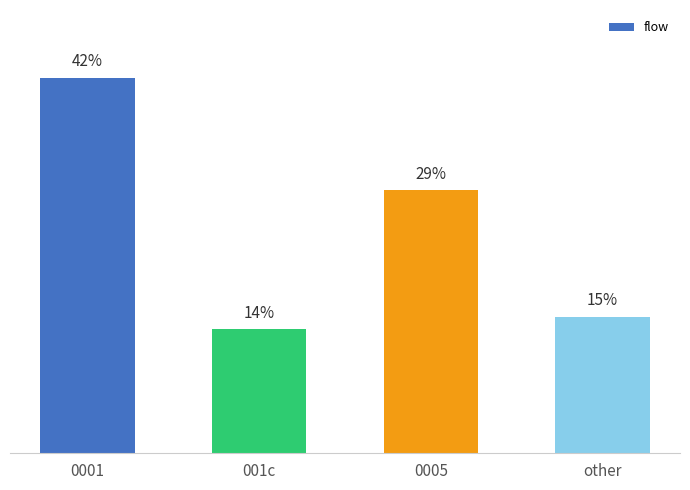

Is it true that the value at 0001 is 41.7?

True